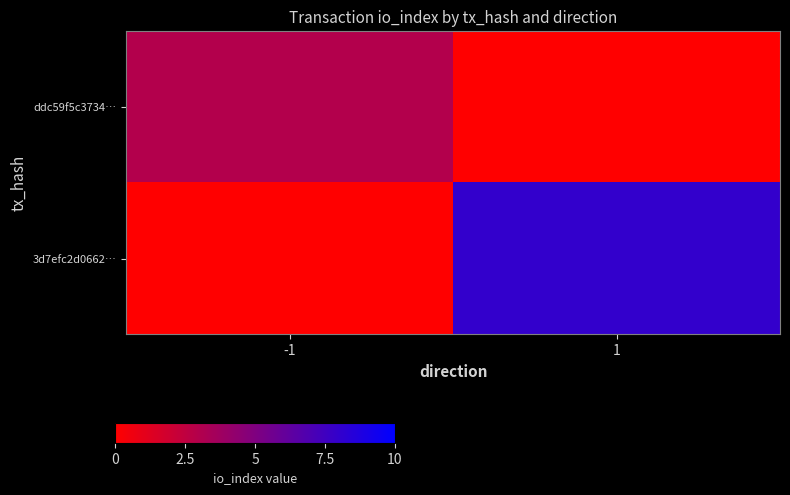

List the series in order of their peak value, lowest first.

ddc59f5c3734…, 3d7efc2d0662…